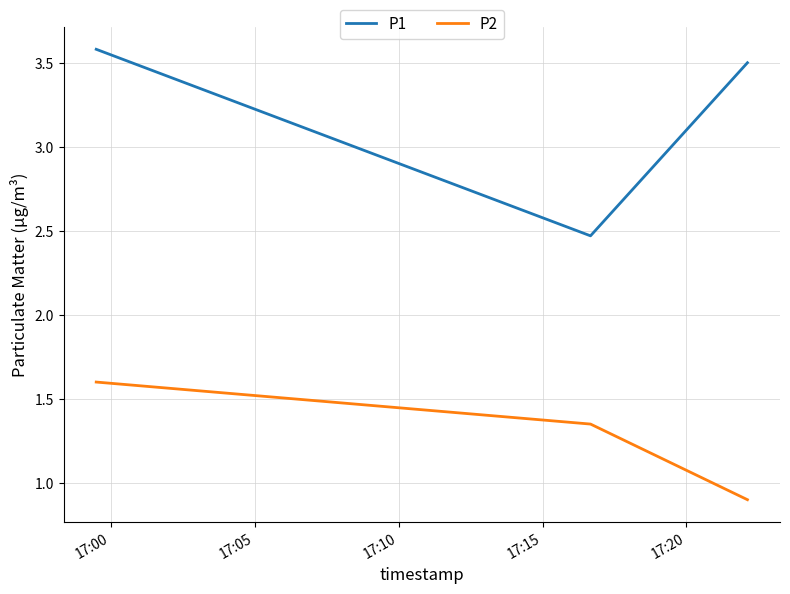

List the series in order of their overall mean, highest first.

P1, P2